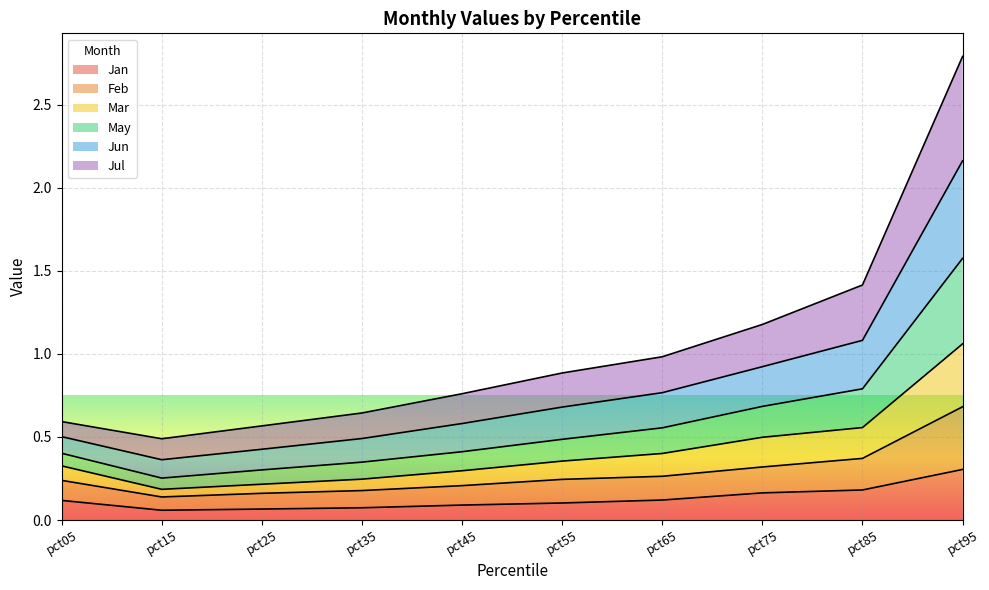

At which label is Feb closest to 0?

pct15